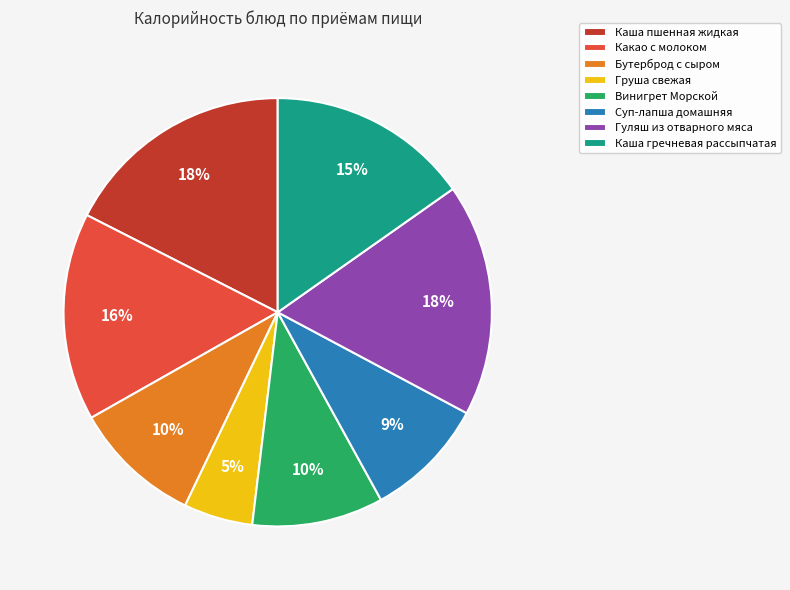

To the nearest percent, what portion does Каша гречневая рассыпчатая represent?

15%